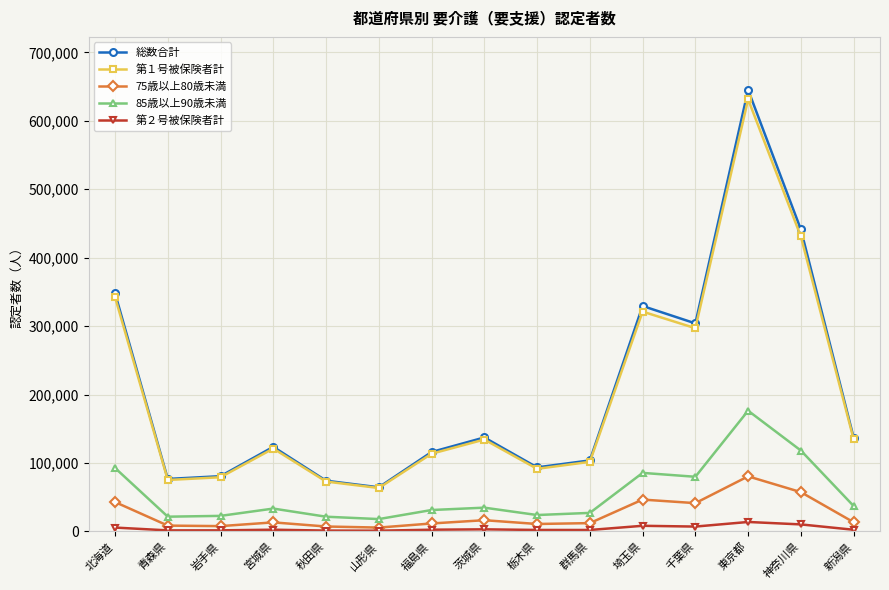

How many data points in 75歳以上80歳未満 are less than 13199?

7